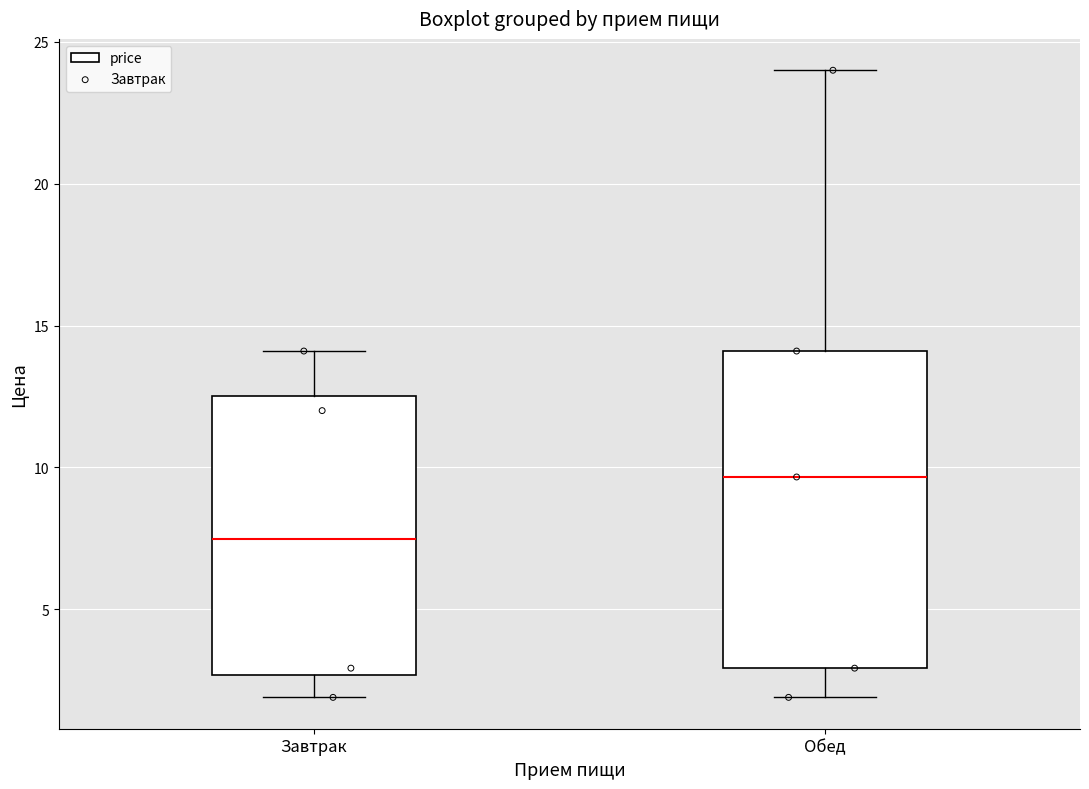

Comparing the boxes themselves (not the whiskers), which one is the tallest?

Обед